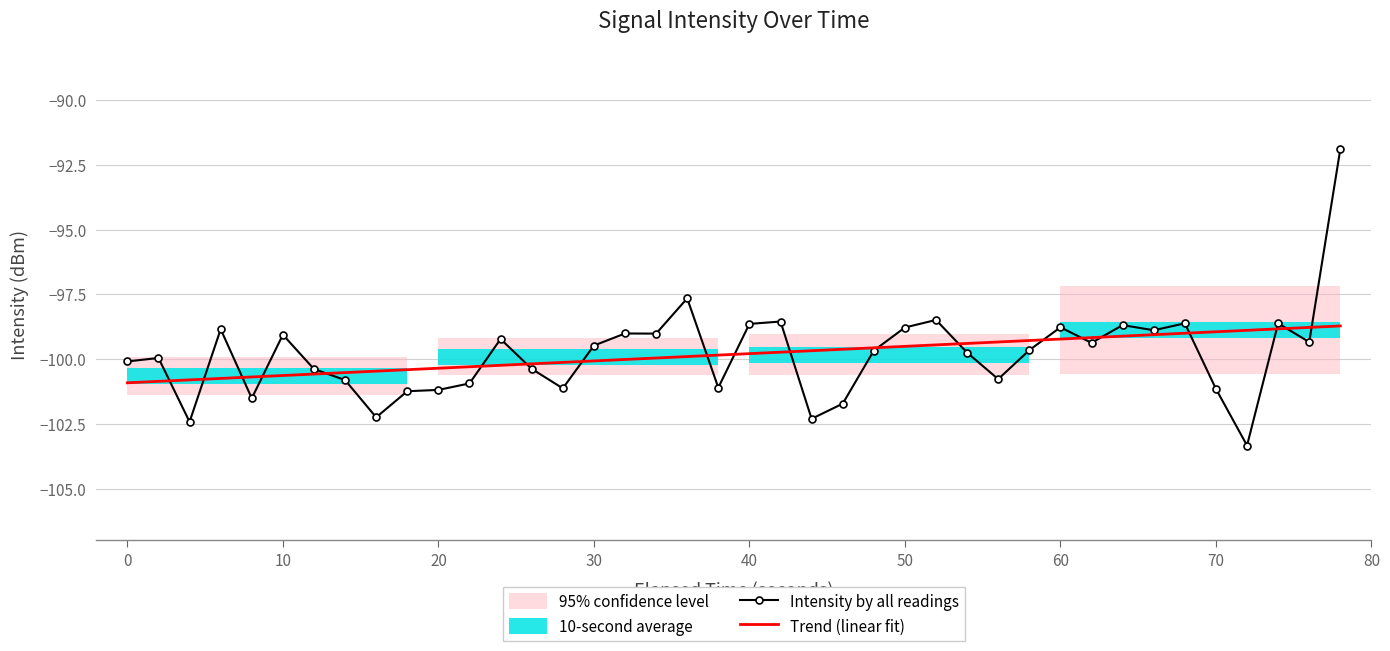

What is the lowest value of the Intensity by all readings series?

-103.3